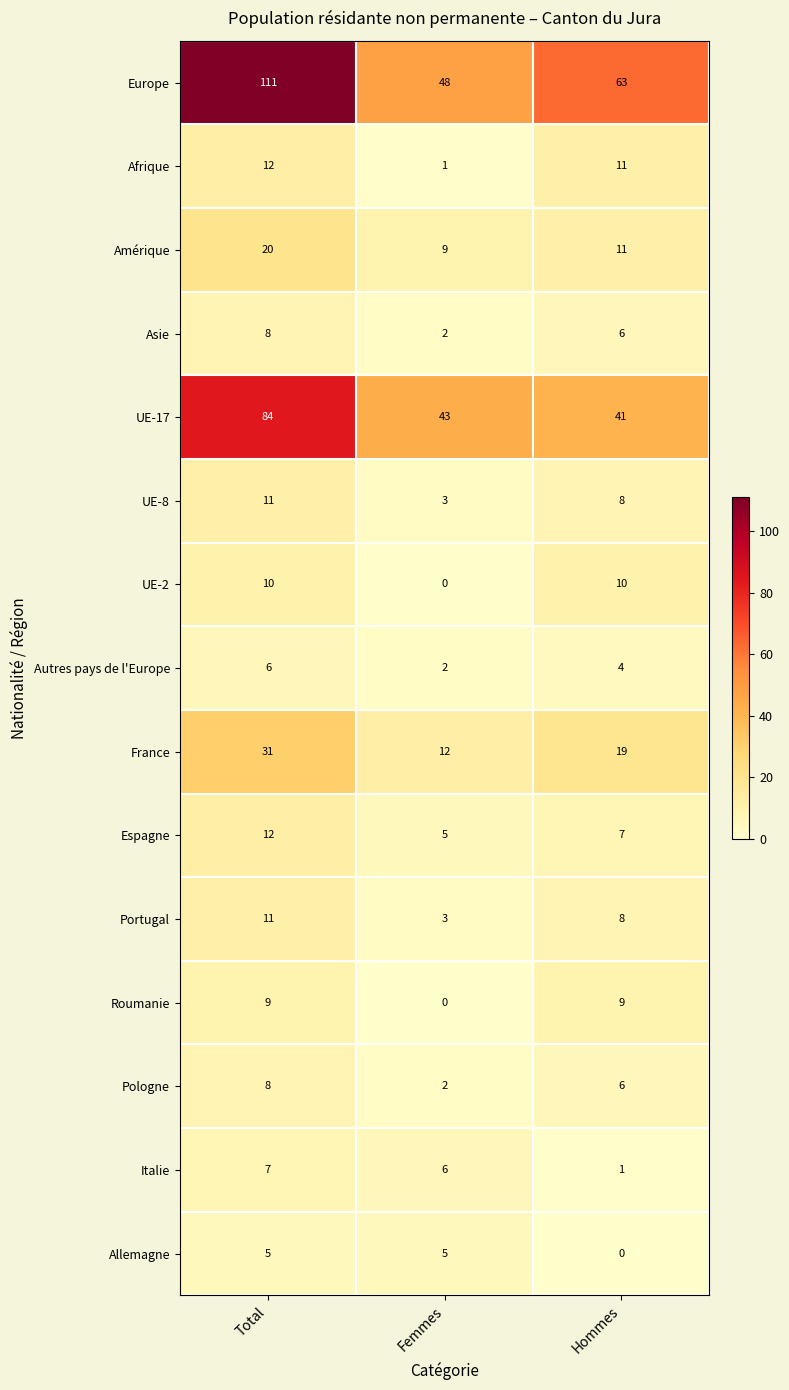

What is the lowest value of the Europe series?

48